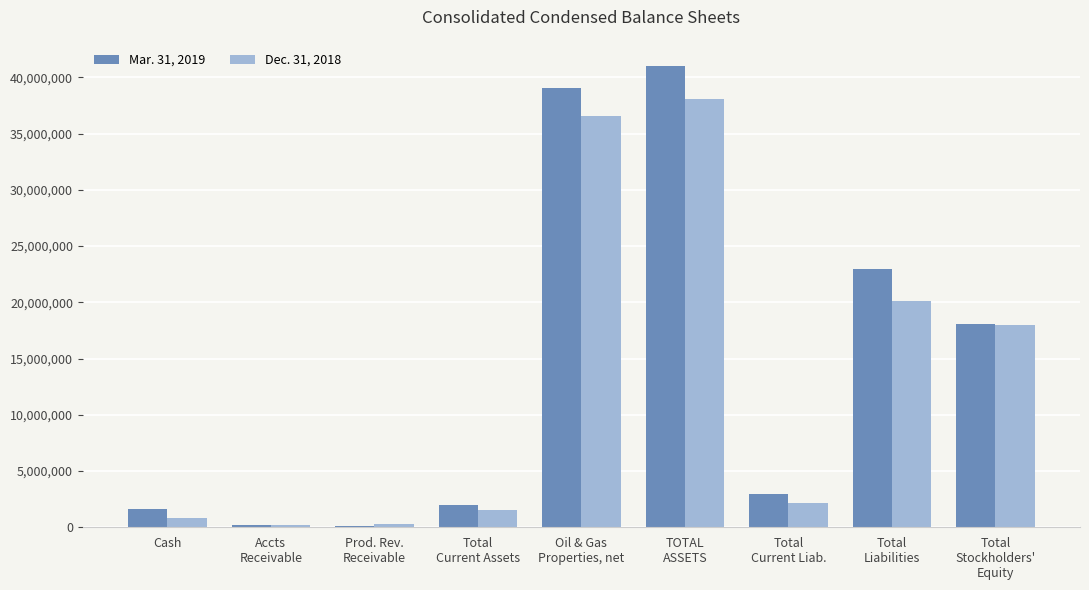

How many series are shown in this chart?

2